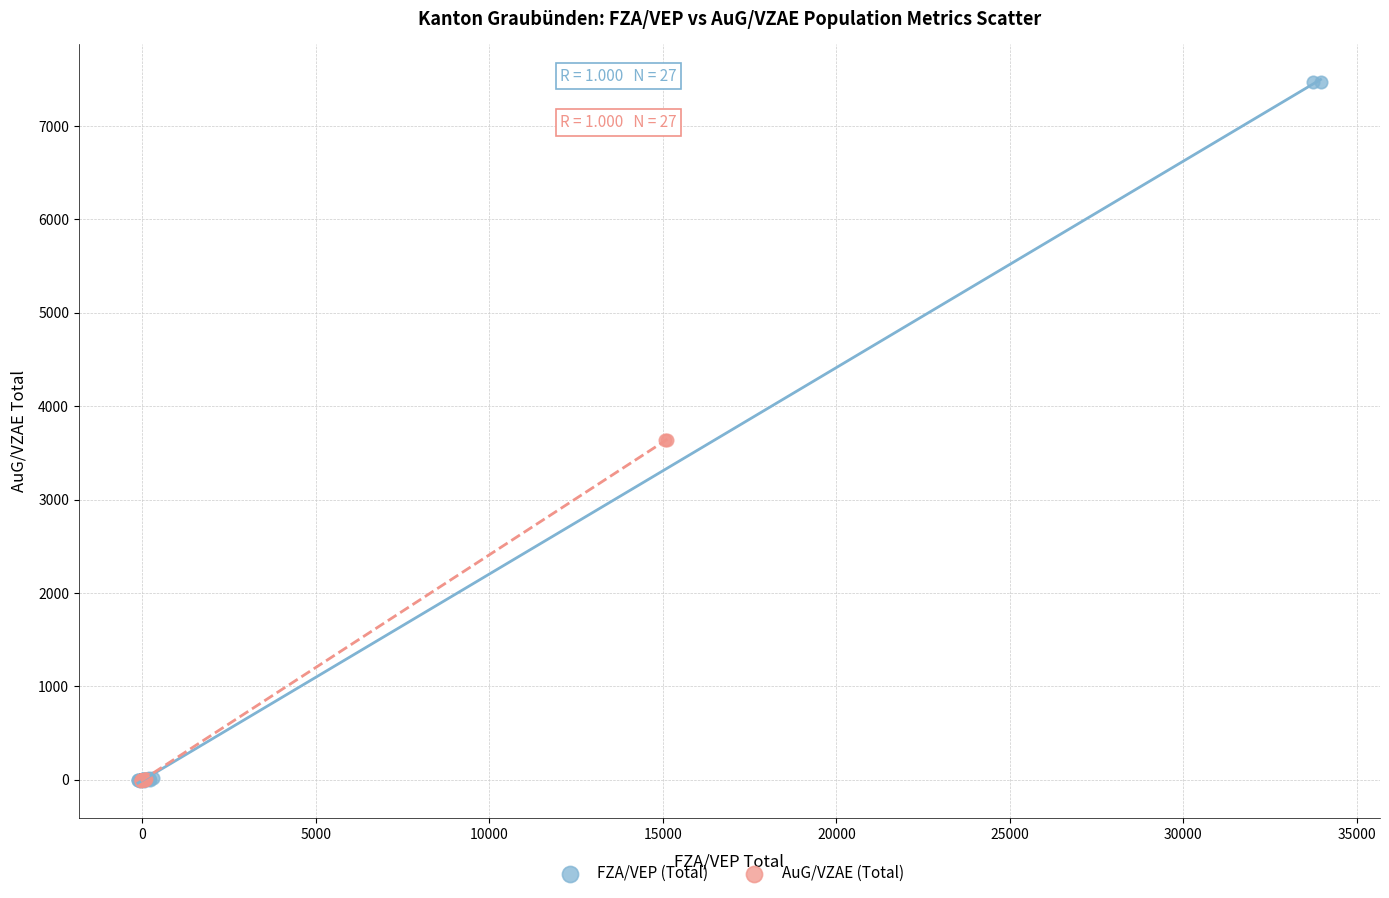

Which series contains the highest Y value?

FZA/VEP (Total)